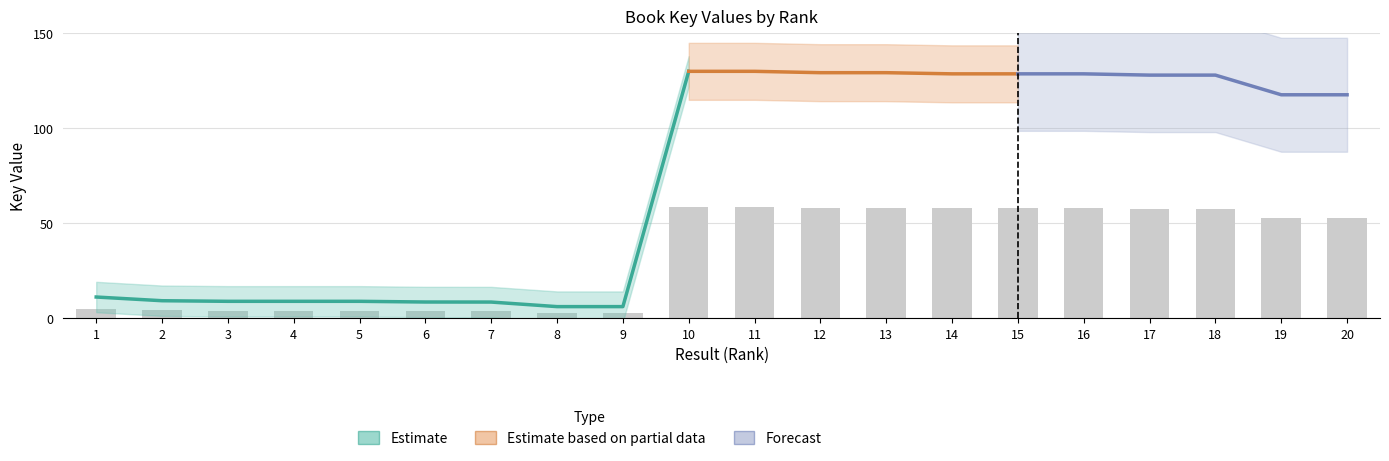

Is it true that the value at 2 is 2.2?

False